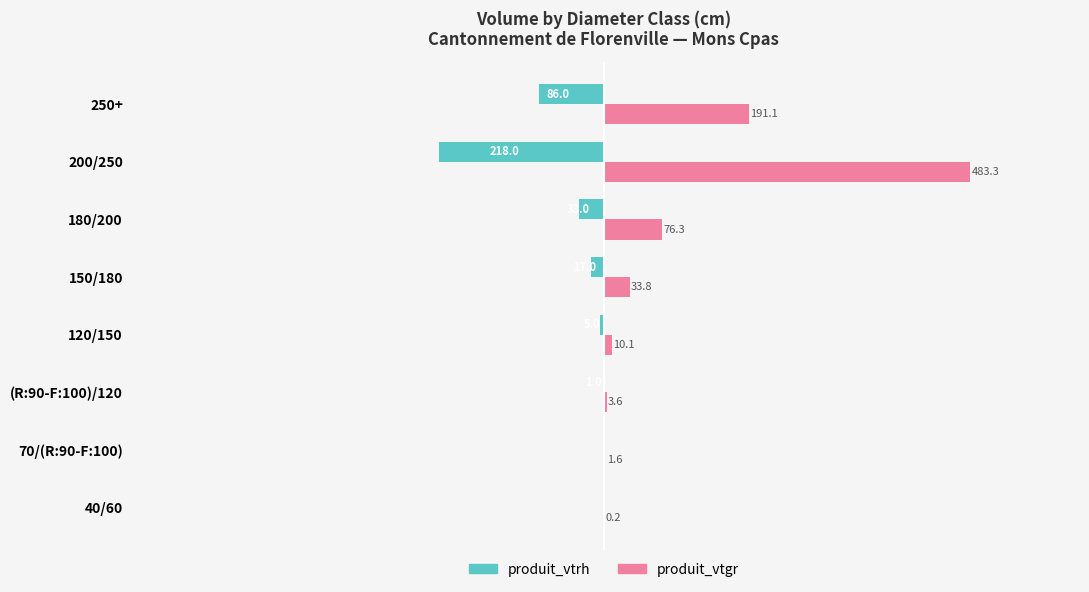

At which category is the sum across all series the highest?

200/250